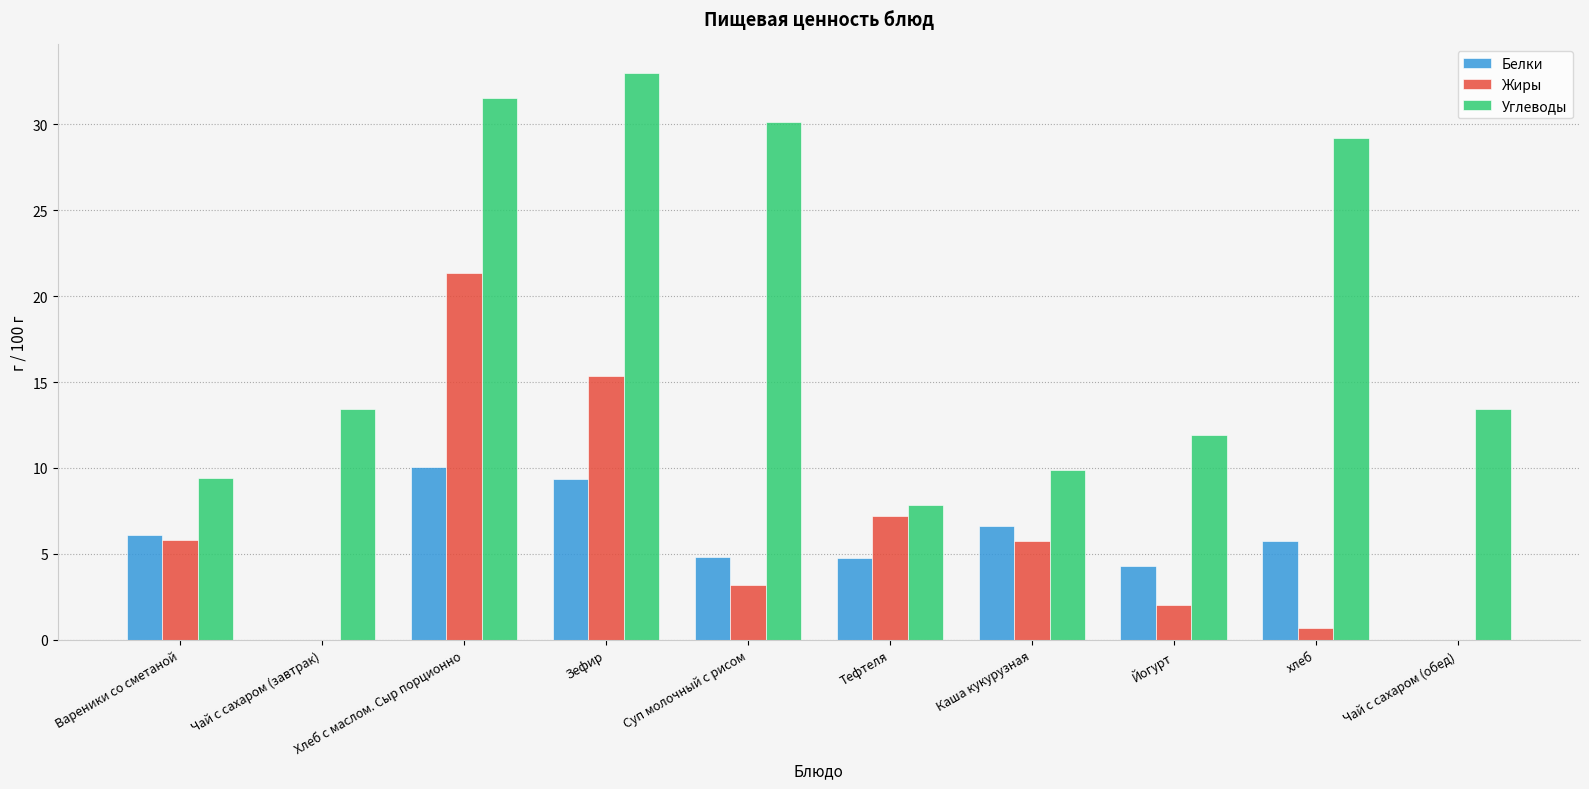

How many data points does each series have?

10